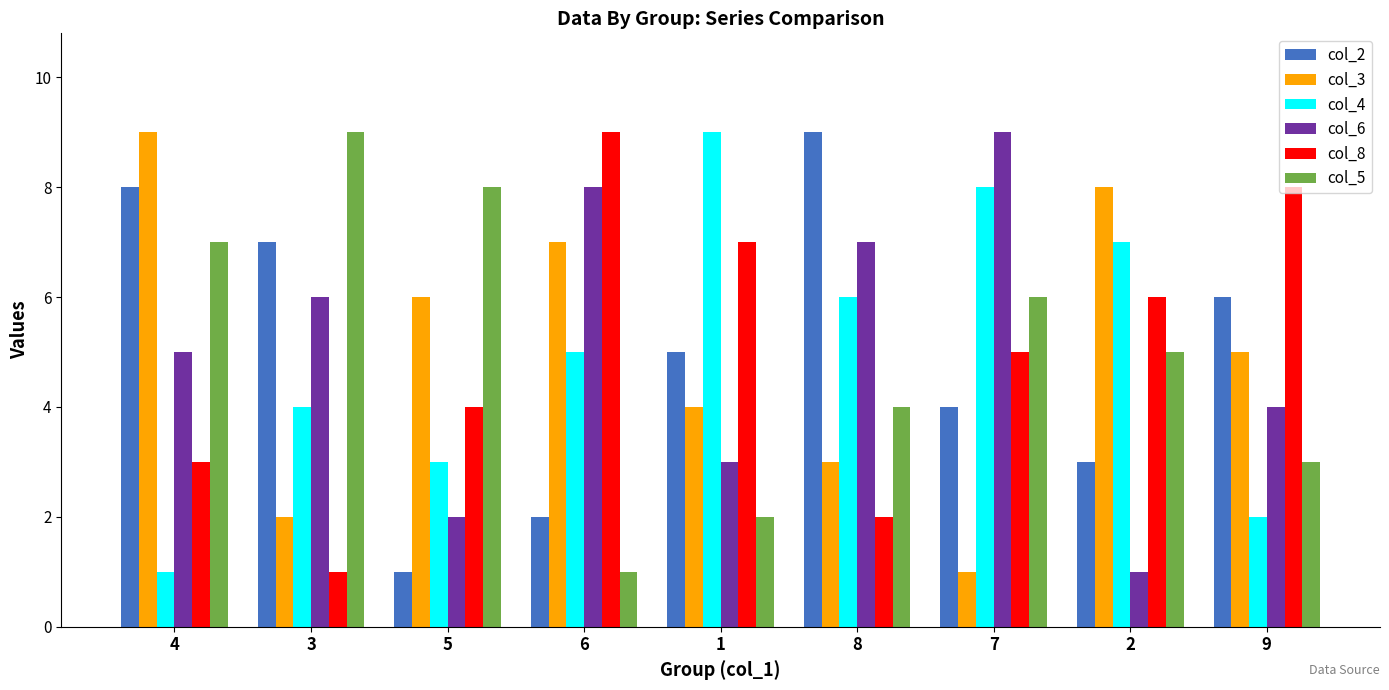

Between 8 and 9, which series saw the biggest shift?

col_8